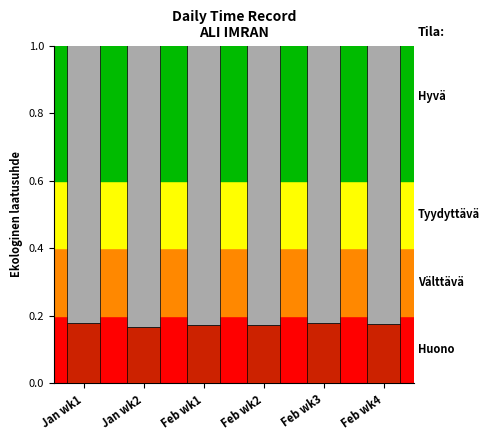

Reading left to right, what are all the values shown in this chart?

Break Total: Jan wk1=0.2	Jan wk2=0.2	Feb wk1=0.2	Feb wk2=0.2	Feb wk3=0.2	Feb wk4=0.2
Low Hours: Jan wk1=1.0	Jan wk2=1.0	Feb wk1=1.0	Feb wk2=1.0	Feb wk3=1.0	Feb wk4=1.0